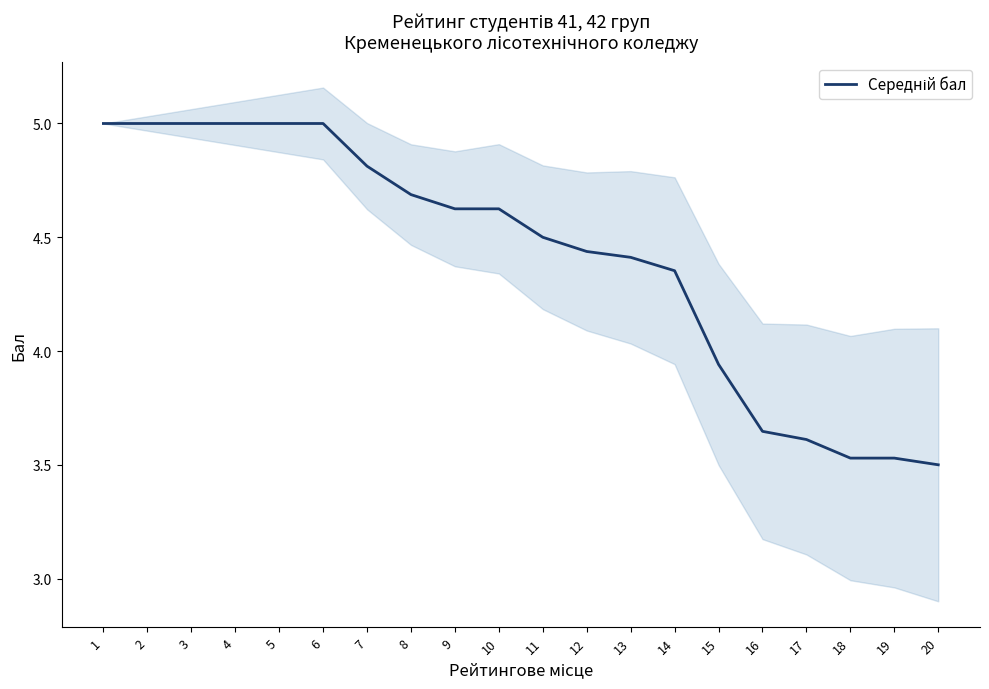

How many lines are shown in the chart?

1